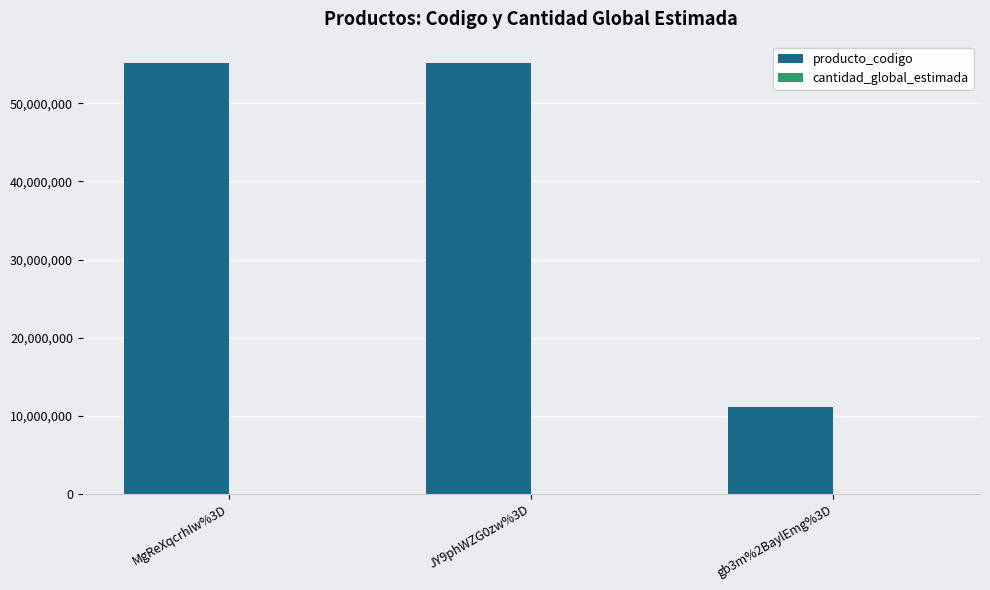

True or false: producto_codigo has a value of 2852488 at gb3m%2BaylEmg%3D.

False